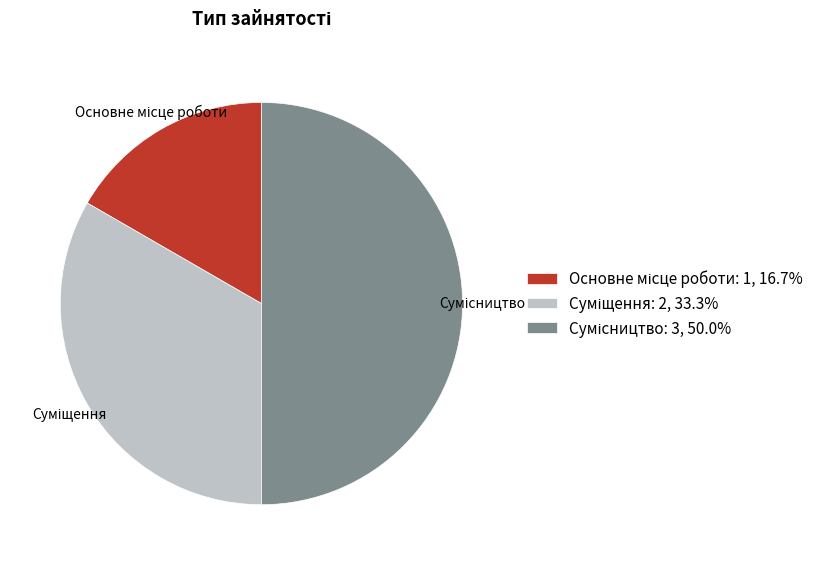

Is it true that Суміщення is 25% of the pie?

False